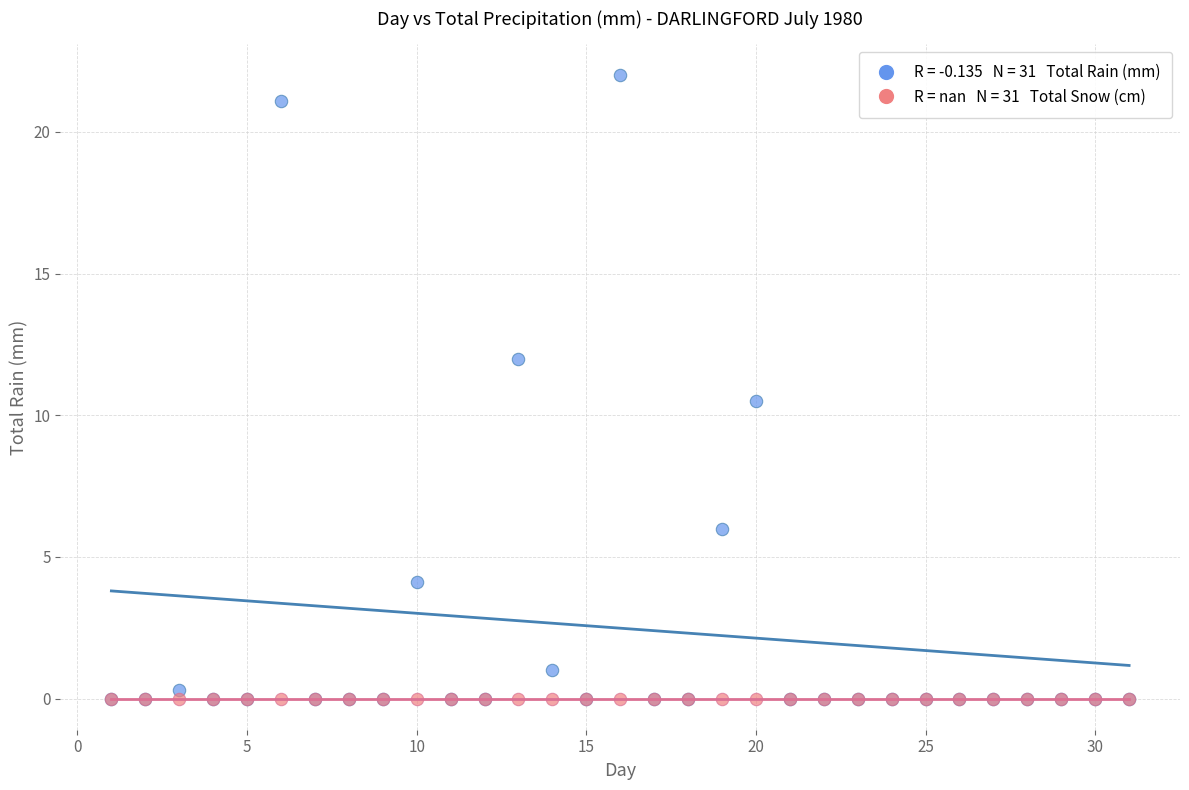

Across all series, what Y value is closest to 11?

10.5